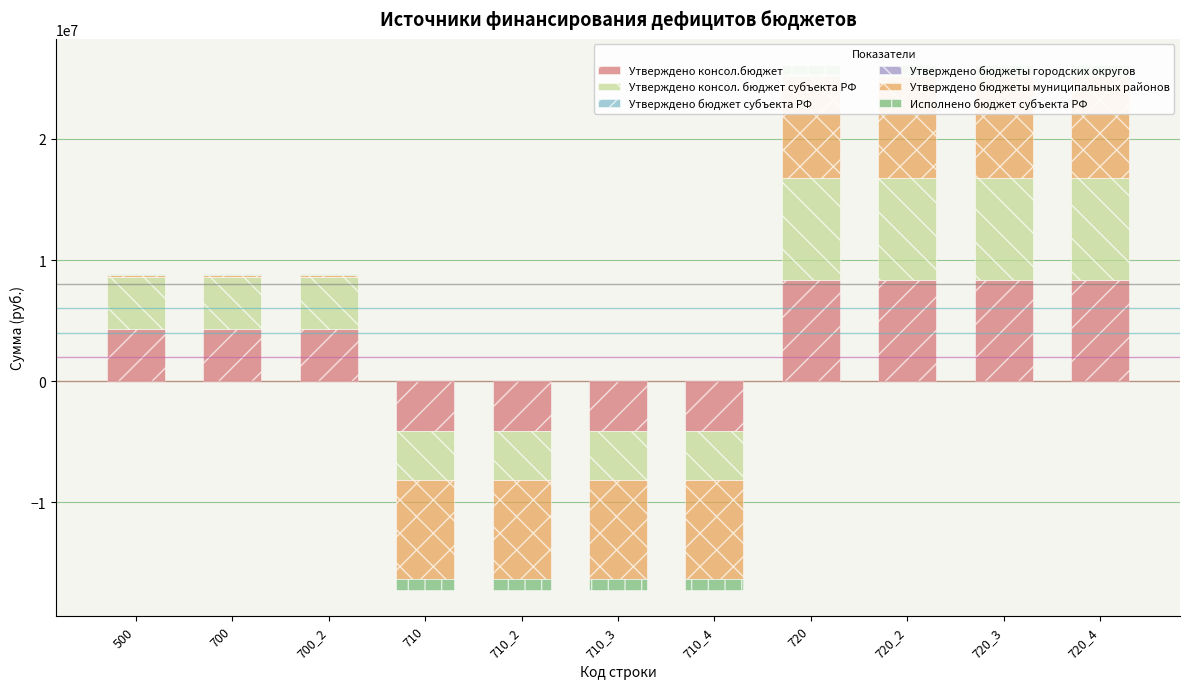

How many data points does each series have?

11